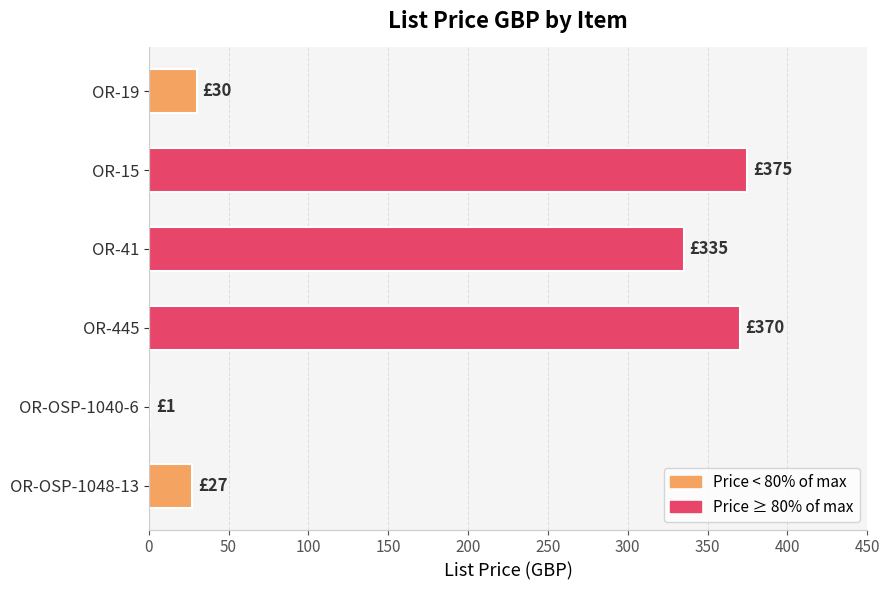

What is the greatest value displayed?

375